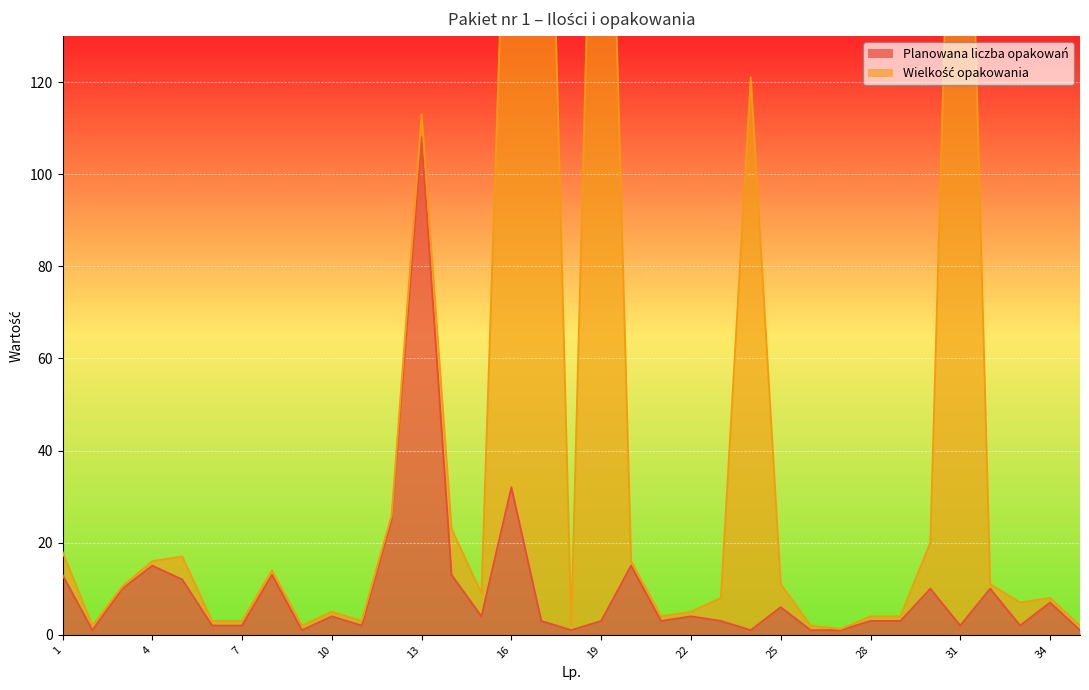

The Planowana liczba opakowań series shows 13 at 16. True or false?

False